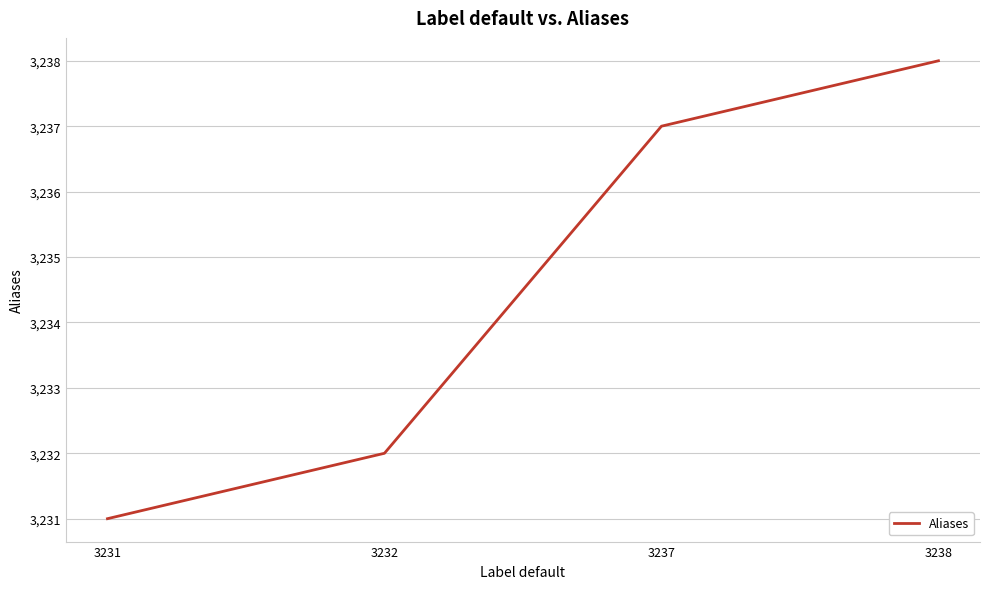

What is the change in value from 3231 to 3232?

+1